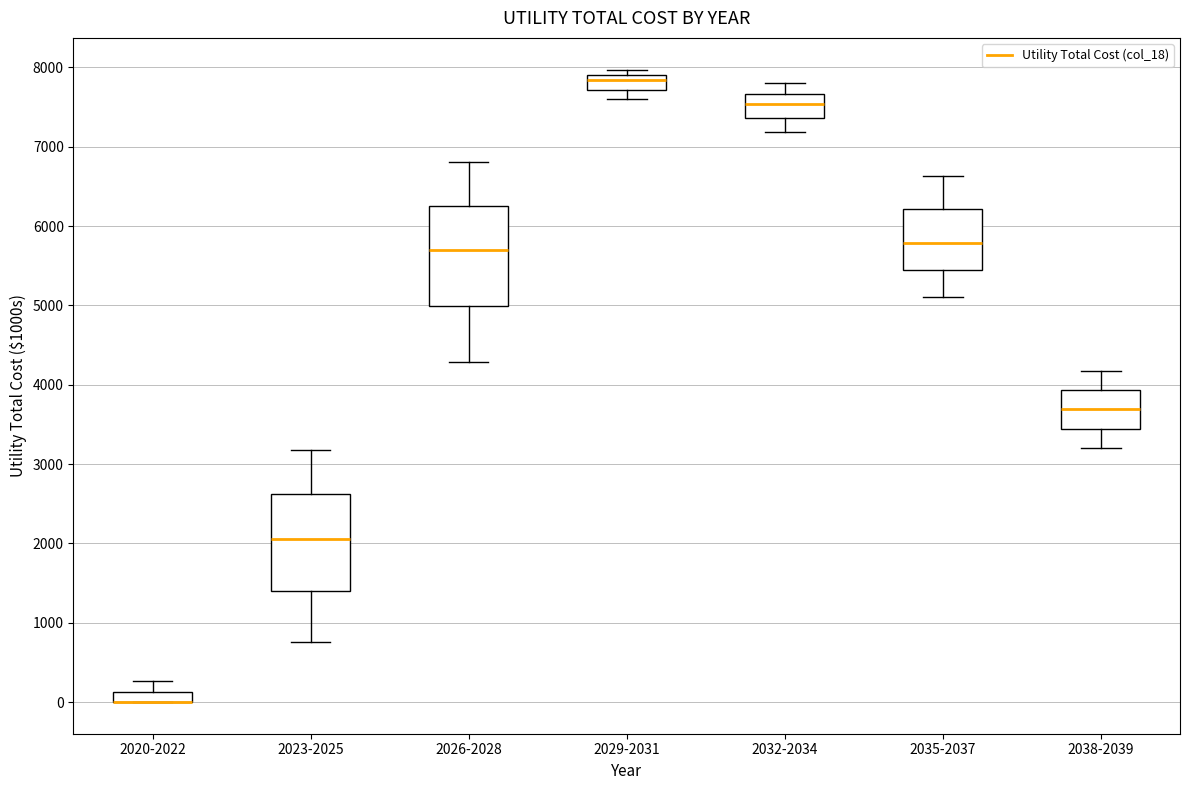

Where does the lower whisker of the box for 2026-2028 end on the y-axis? The values are not printed on the chart, so give them approximately, as read against the axis.

4300